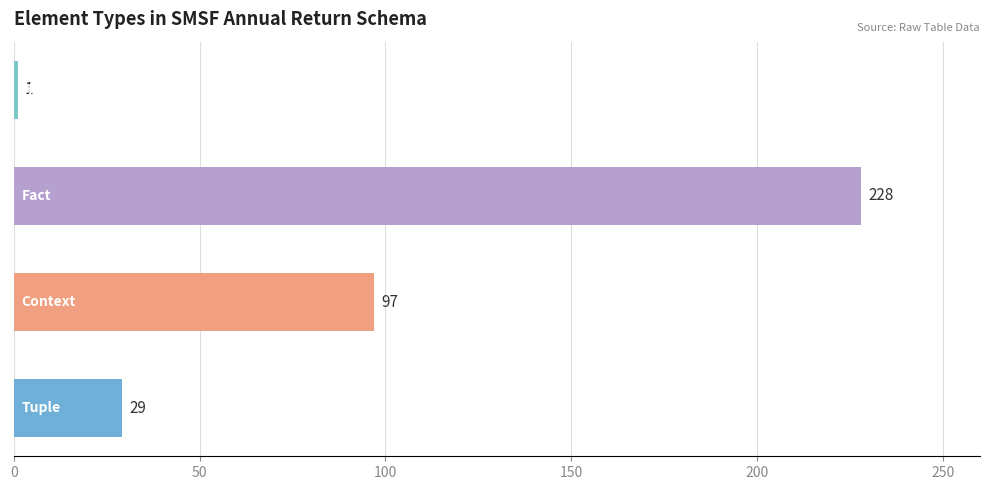

How many values are between 29 and 228?

3